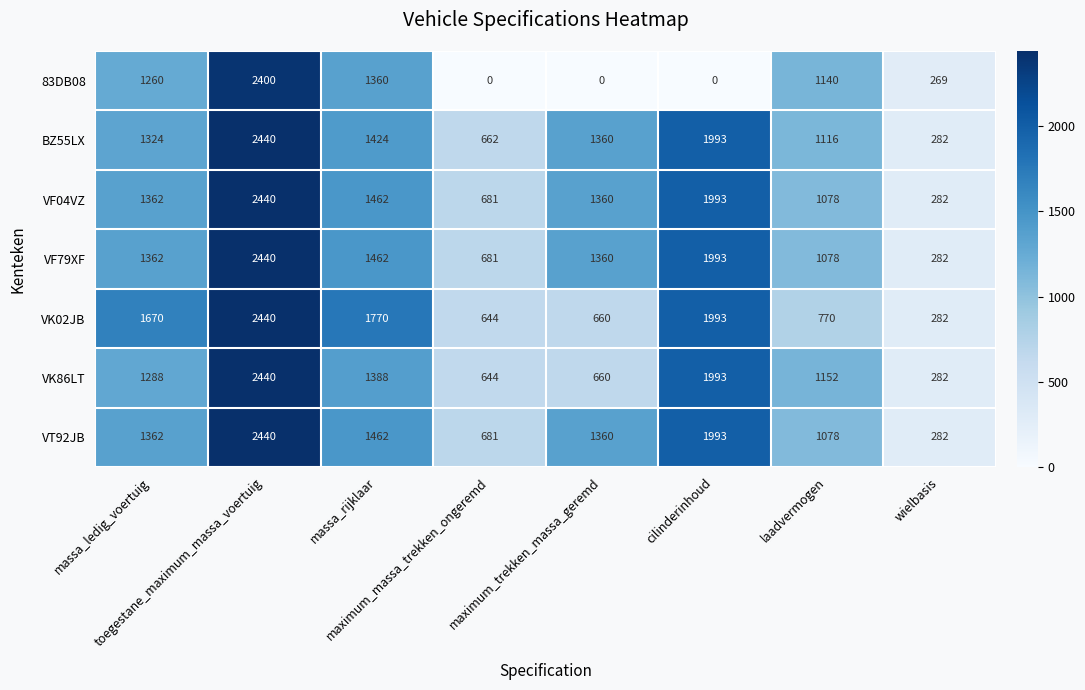

What is the lowest value of the VK86LT series?

282